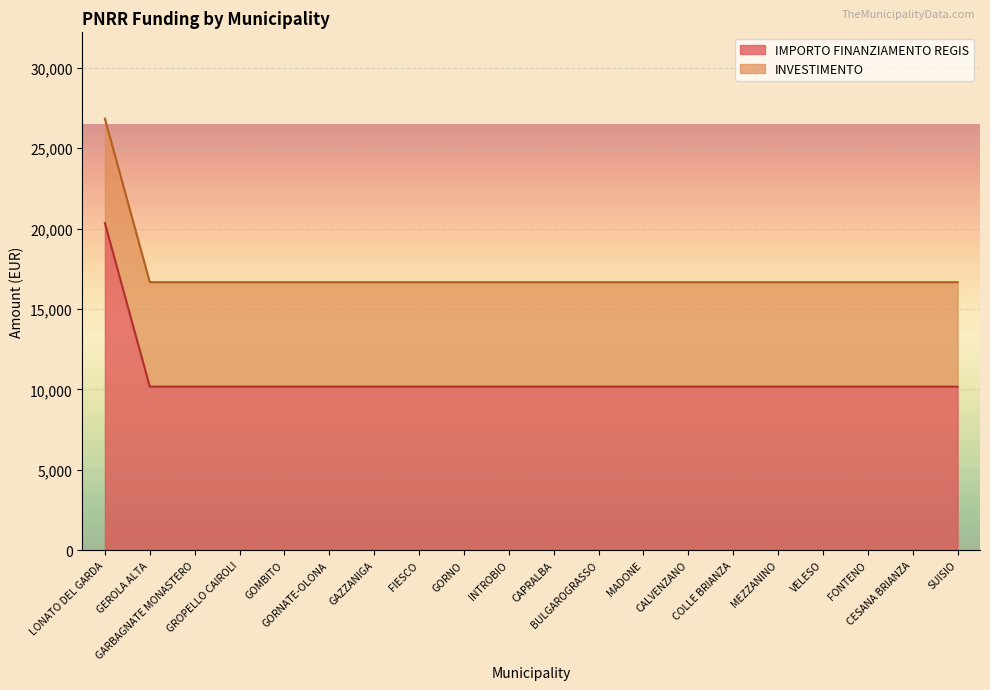

What is the maximum value shown in the chart?

26844